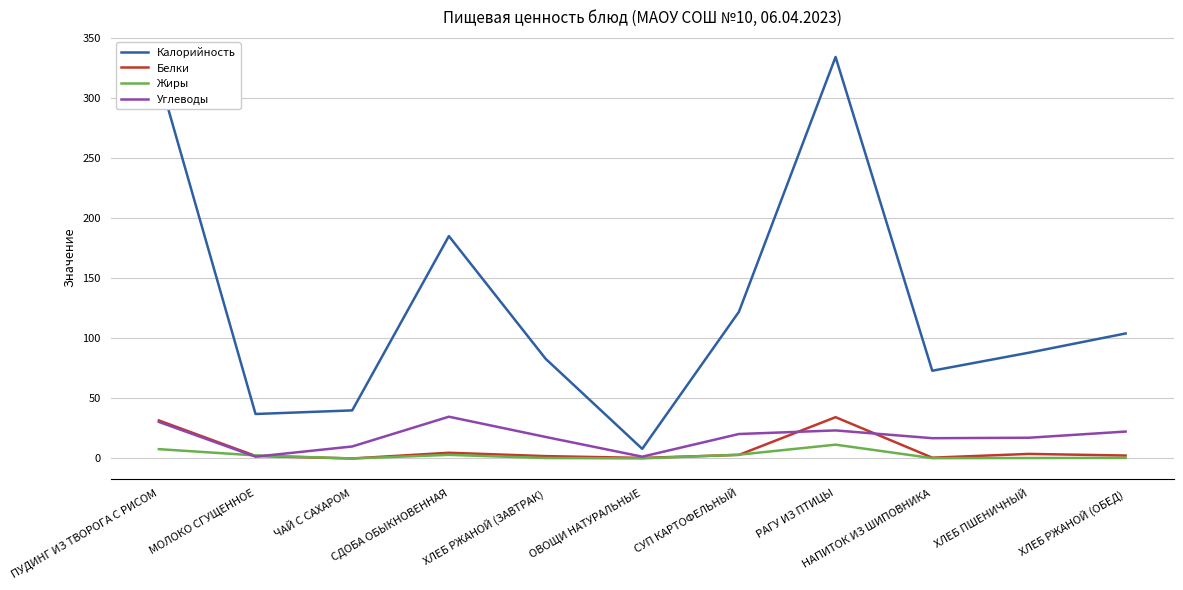

Which series changed the most between СДОБА ОБЫКНОВЕННАЯ and НАПИТОК ИЗ ШИПОВНИКА?

Калорийность